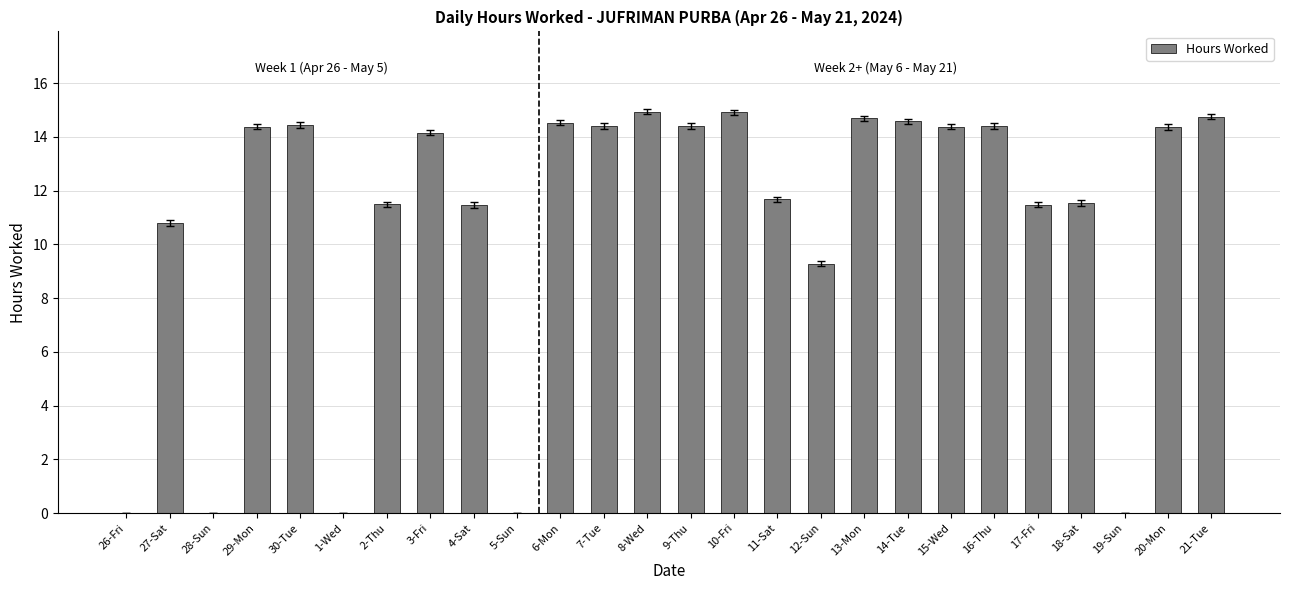

True or false: the data shows 14.4 at 15-Wed.

True